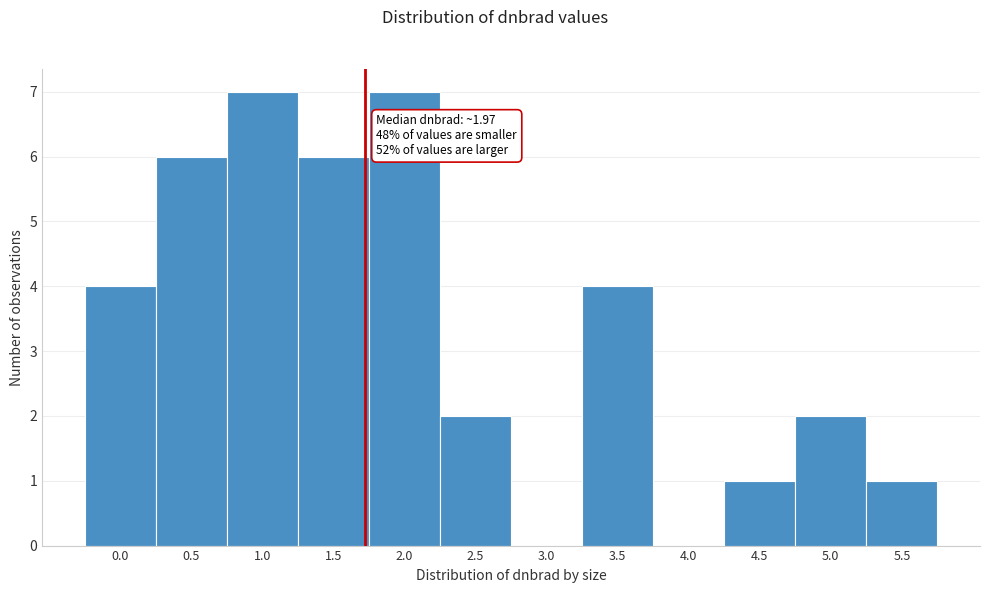

Reading right to left, what are all the values shown in this chart?

5.5=1	5.0=2	4.5=1	4.0=0	3.5=4	3.0=0	2.5=2	2.0=7	1.5=6	1.0=7	0.5=6	0.0=4